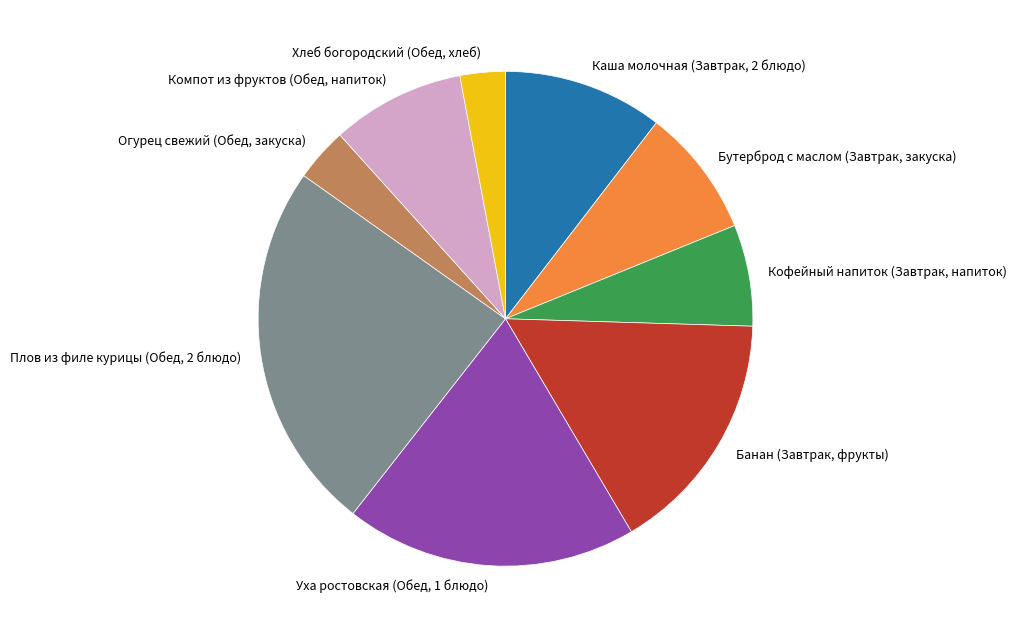

How many segments does this pie chart have?

9